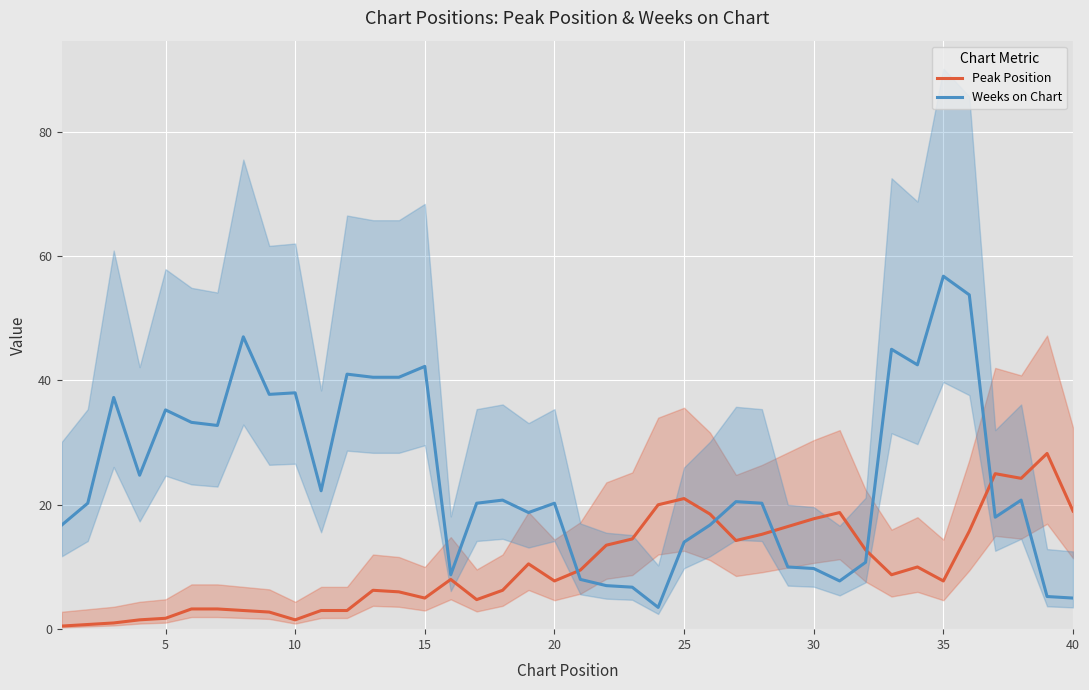

Is it true that Peak Position equals 21.0 at 25?

True